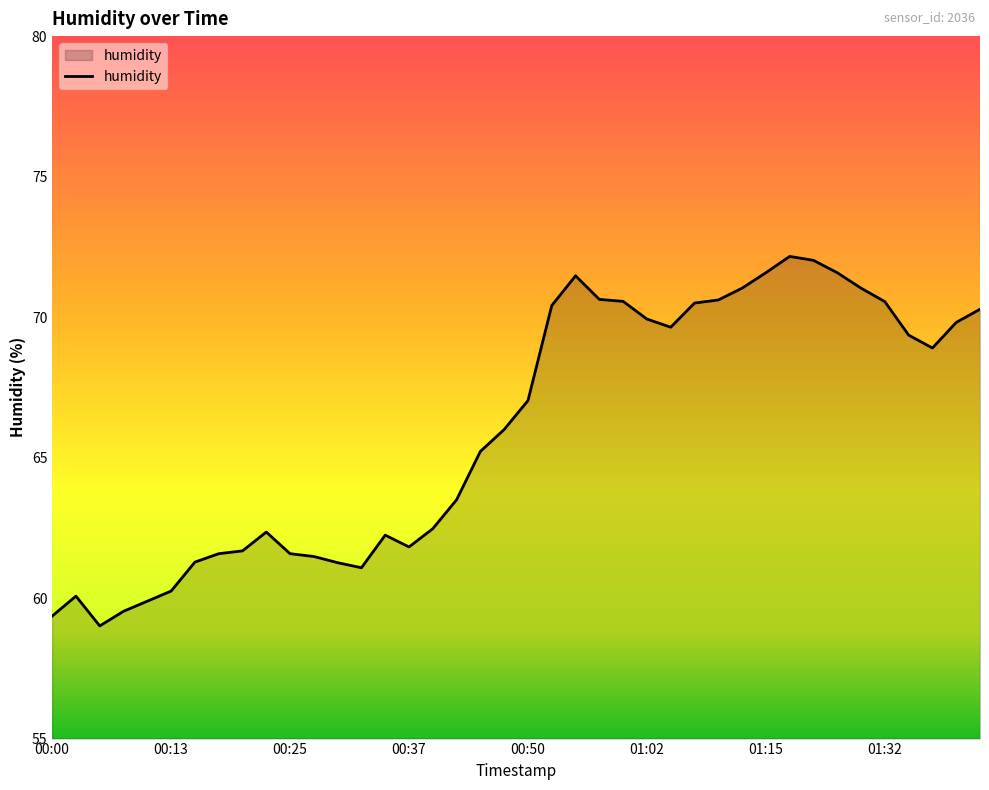

What is the smallest value displayed?

59.0